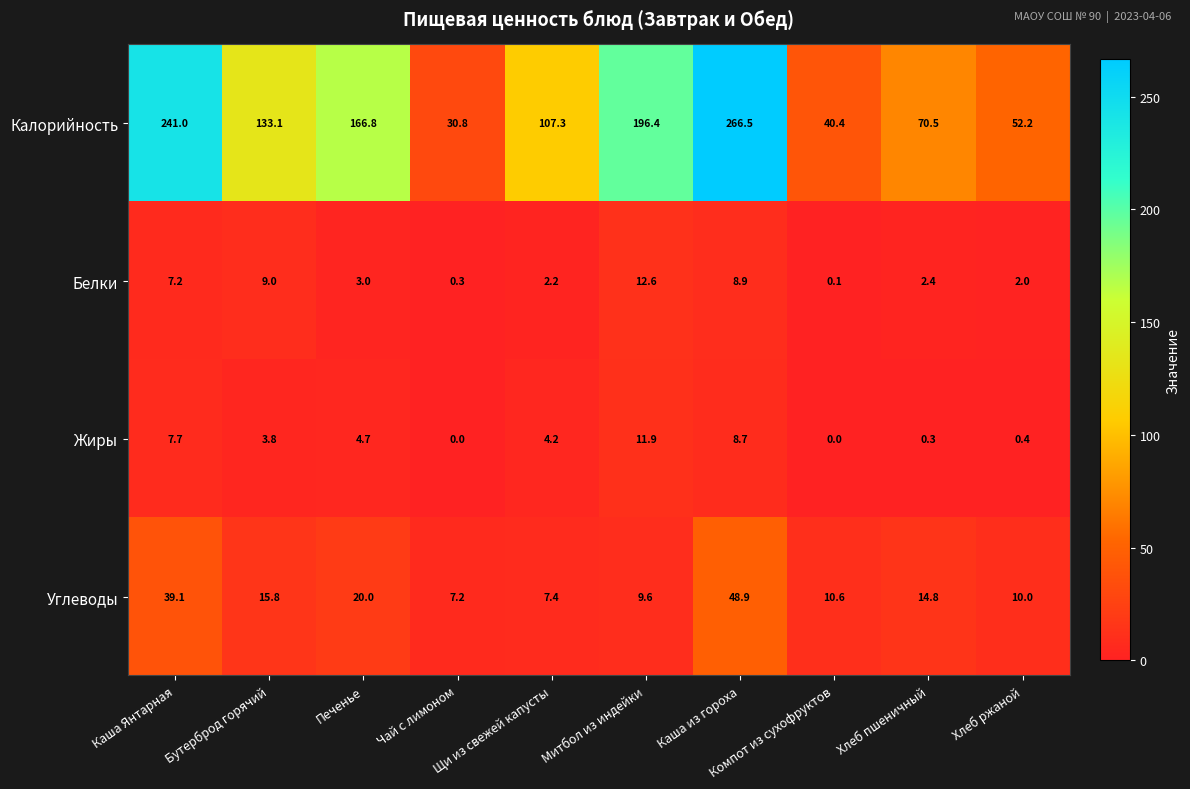

Which series has the largest total across all categories?

Калорийность